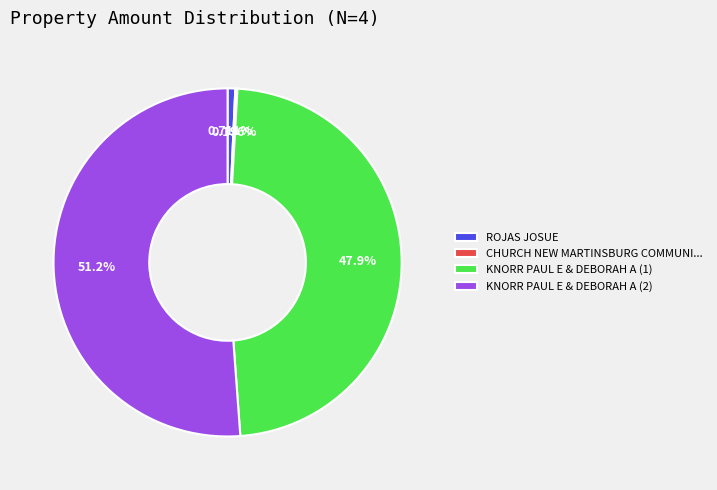

Between ROJAS JOSUE and KNORR PAUL E & DEBORAH A (1), which is larger?

KNORR PAUL E & DEBORAH A (1)